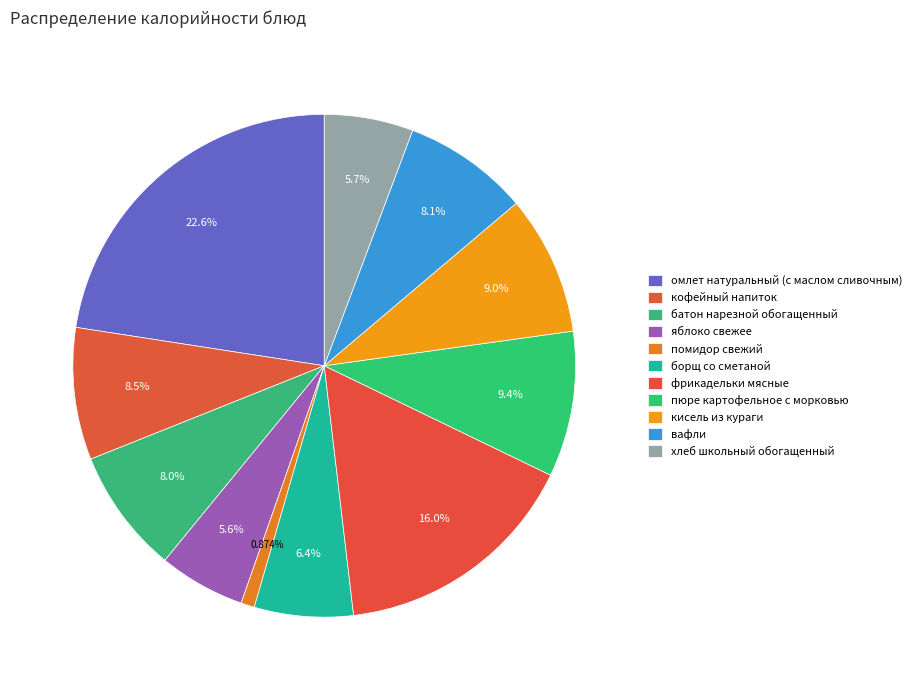

Count the number of slices in the pie.

11